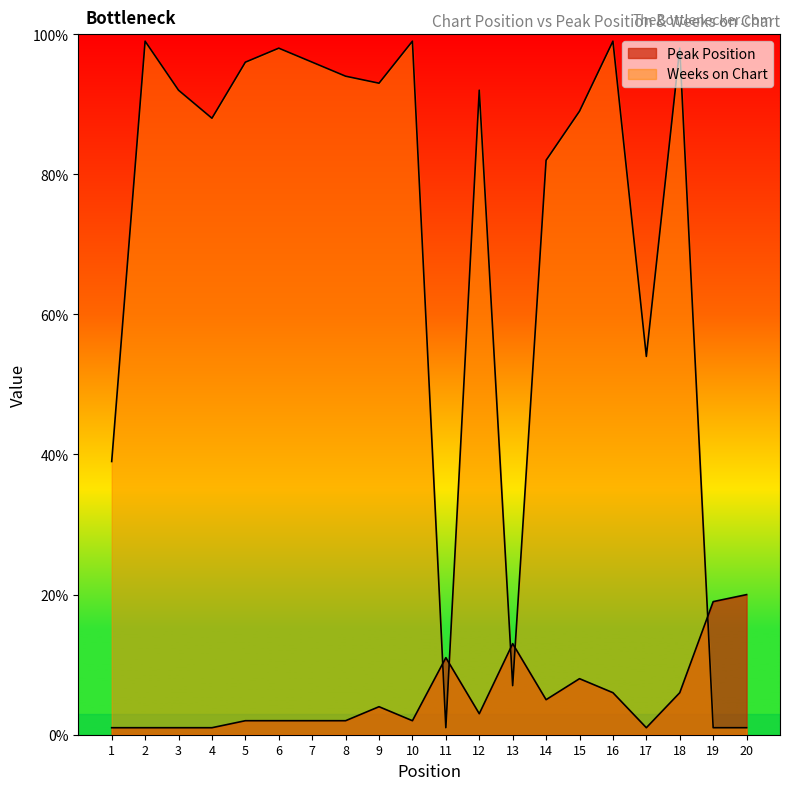

How many data points in Peak Position are above 3?

9